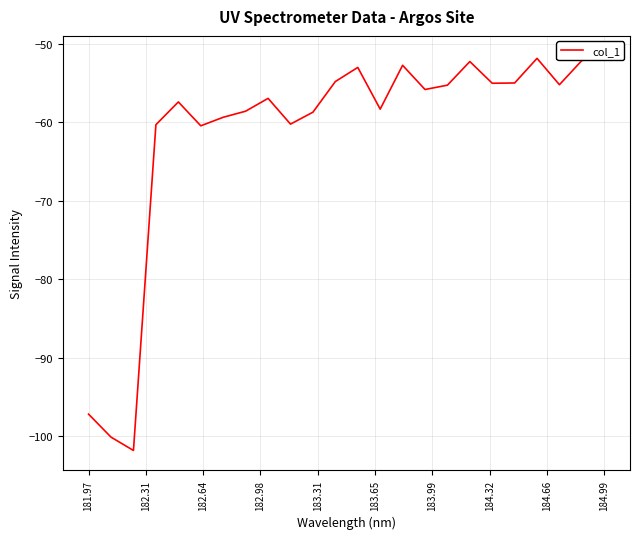

What is the value of the 3rd point from the left?

-101.8